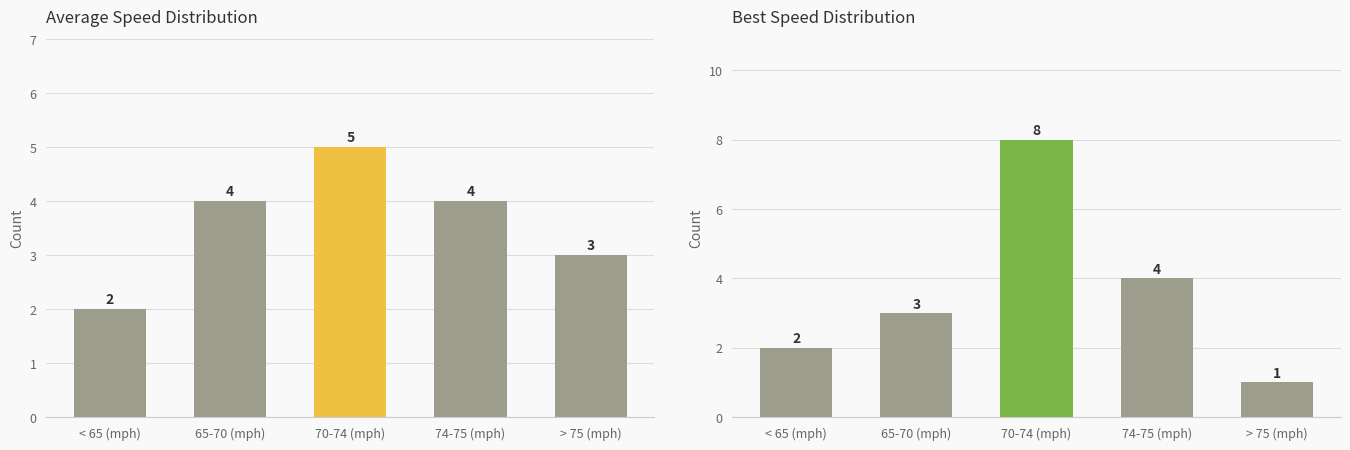

List the labels in order of Best Speed value, largest first.

70-74 (mph), 74-75 (mph), 65-70 (mph), < 65 (mph), > 75 (mph)